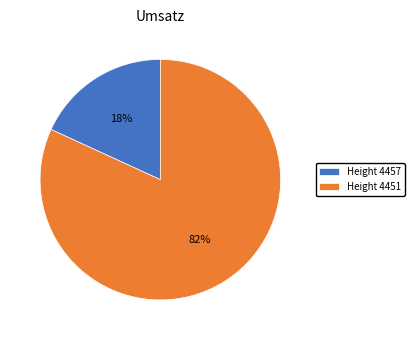

Is the sum of Height 4457 and Height 4451 greater than half?

Yes